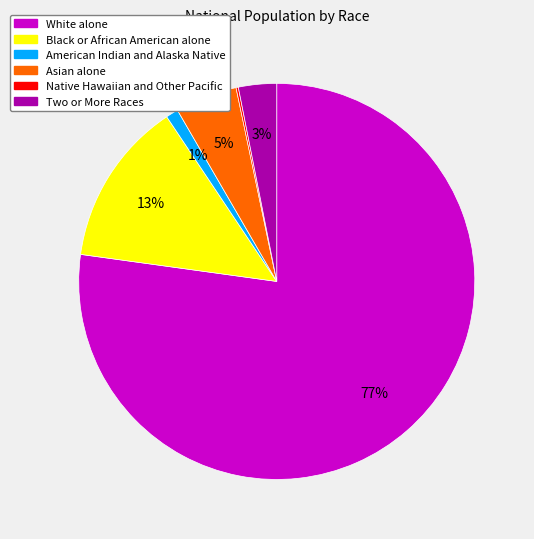

Approximately how many times larger is the value at Asian alone compared to American Indian and Alaska Native?

5.0